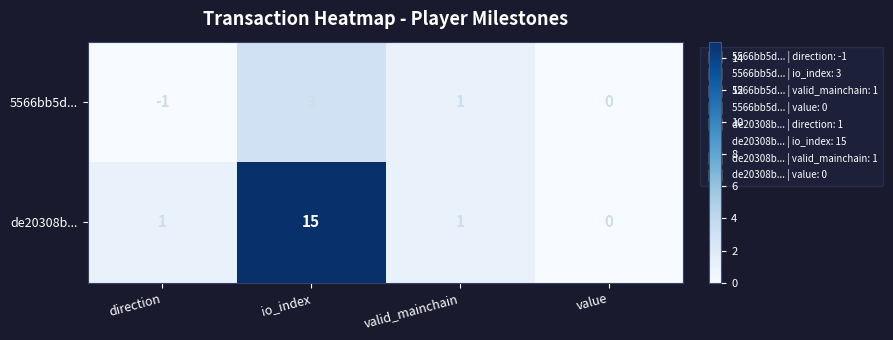

What is the average value of the de20308b... series?

4